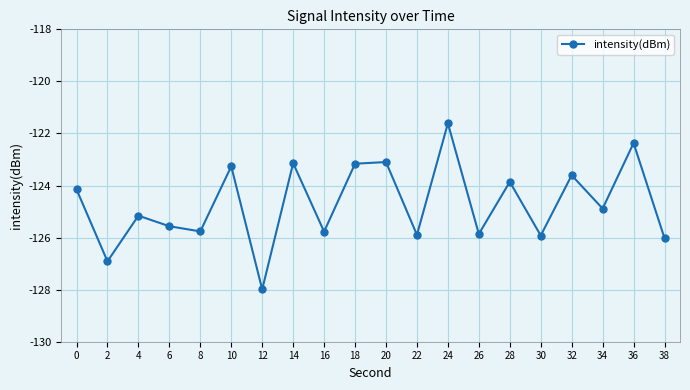

What is the sum of the values at 38 and 22?

-251.9